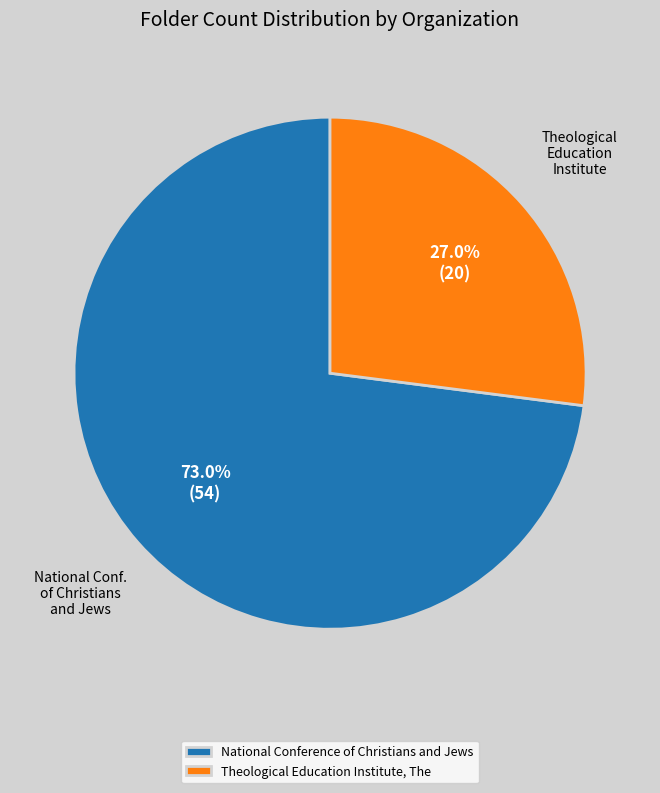

Is the sum of Theological Education Institute, The and National Conference of Christians and Jews greater than half?

Yes